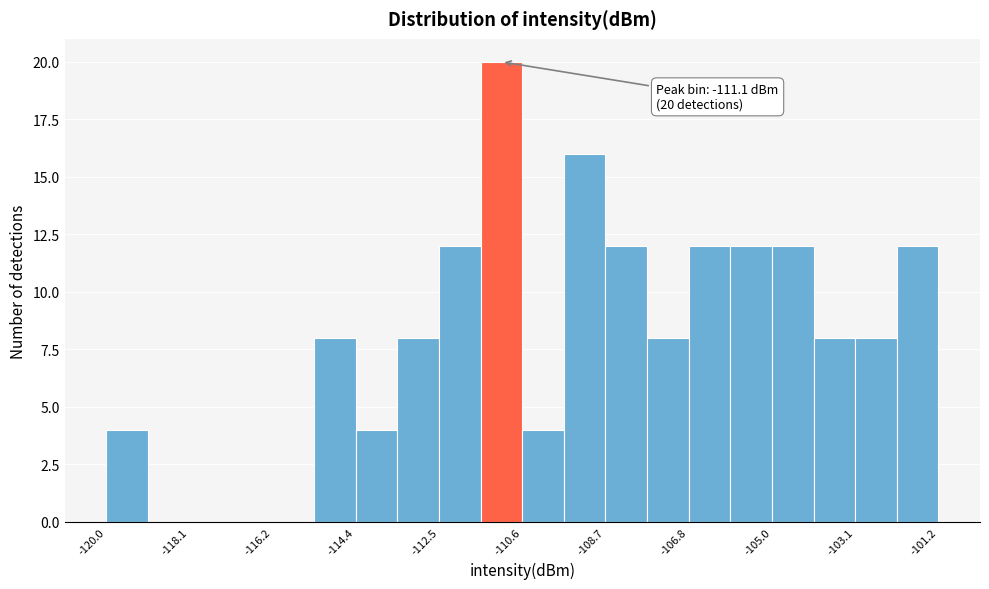

Over which range of the x-axis is the bar tallest?

-111.6 to -110.6